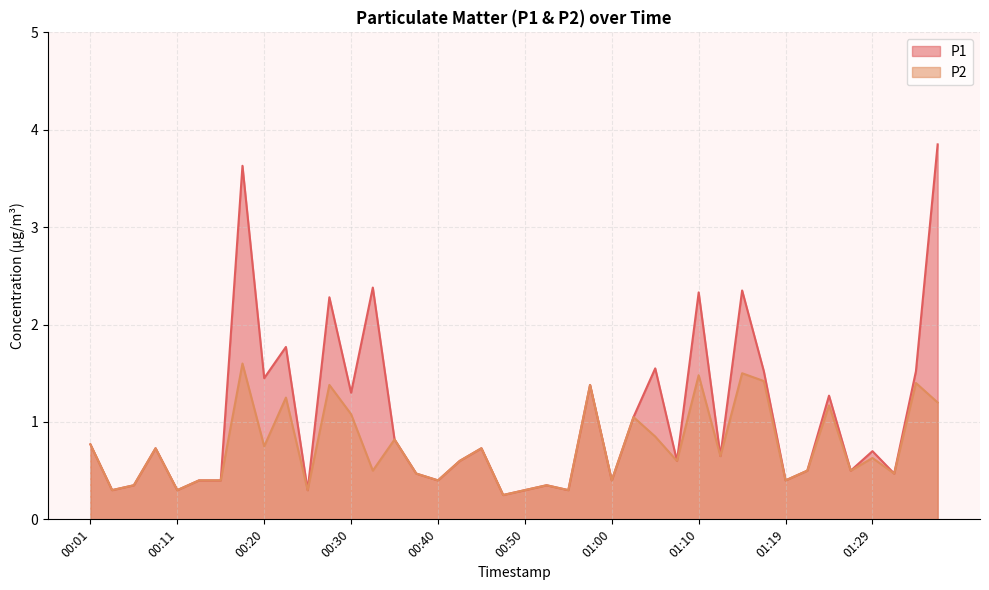

List the series in order of their peak value, highest first.

P1, P2